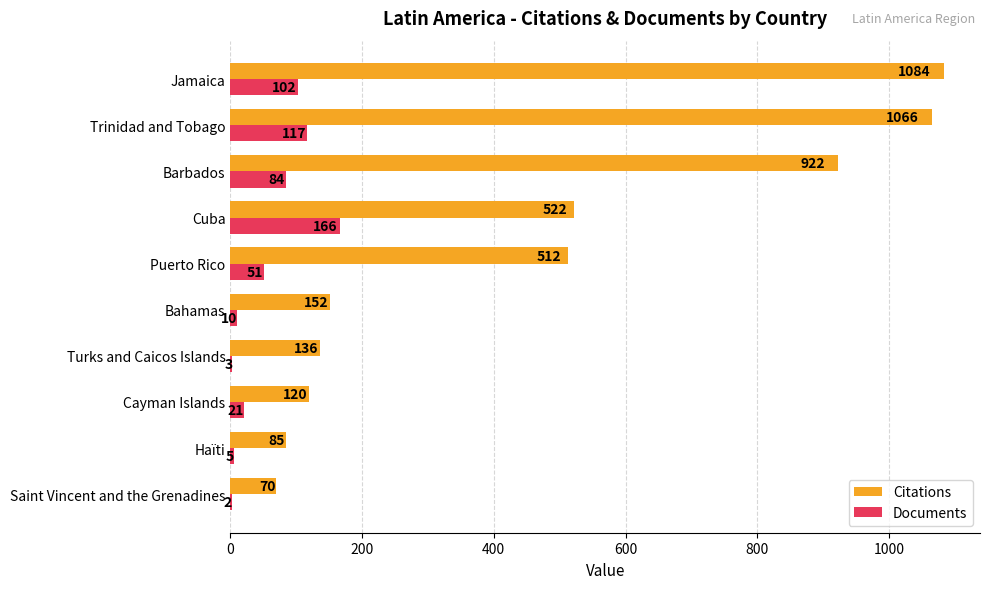

Which series has the widest spread of values?

Citations